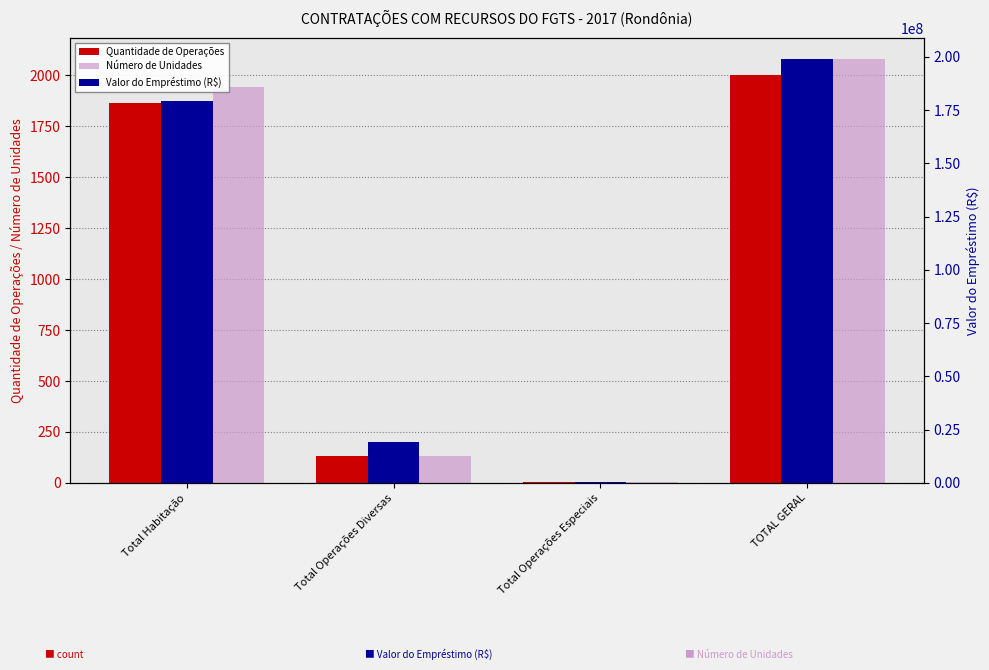

How many distinct data groups are displayed?

3